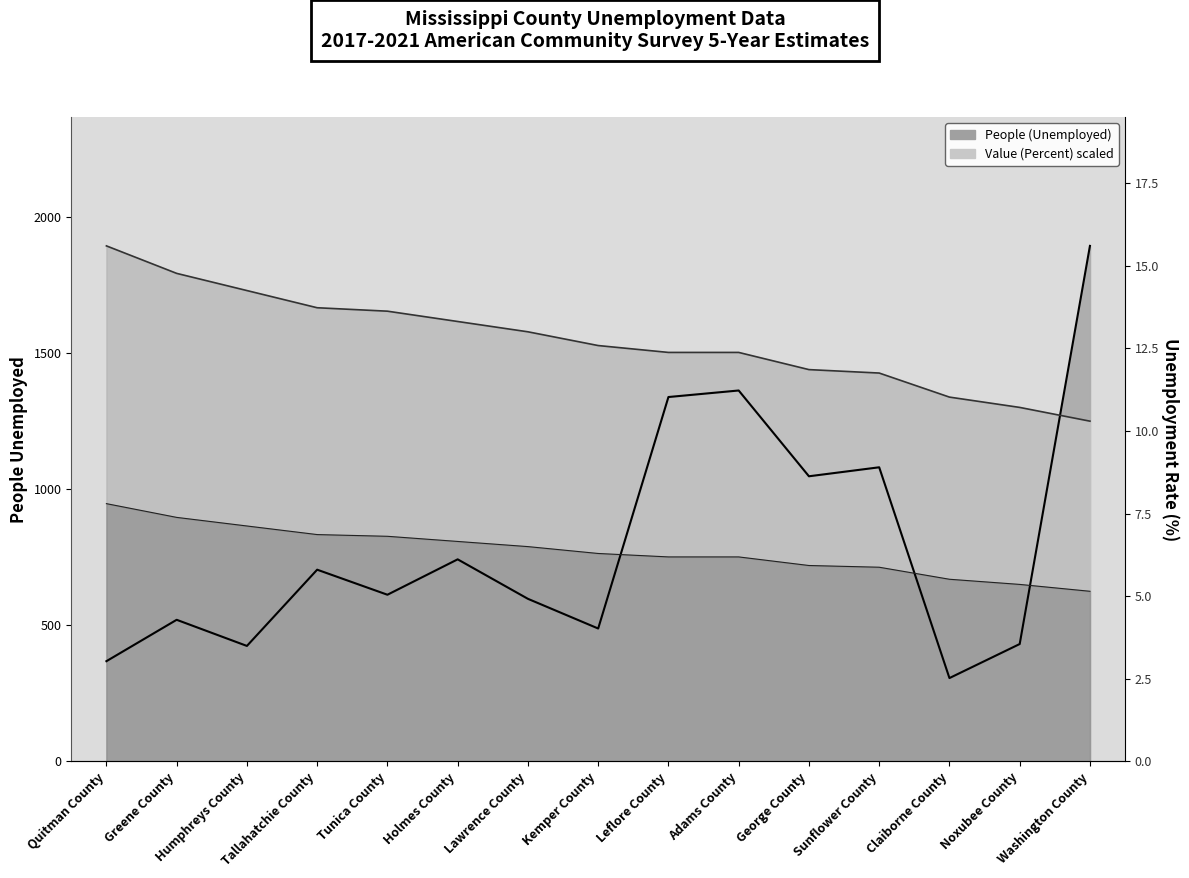

True or false: Unemployment % (line) and Lower band intersect in this chart.

False